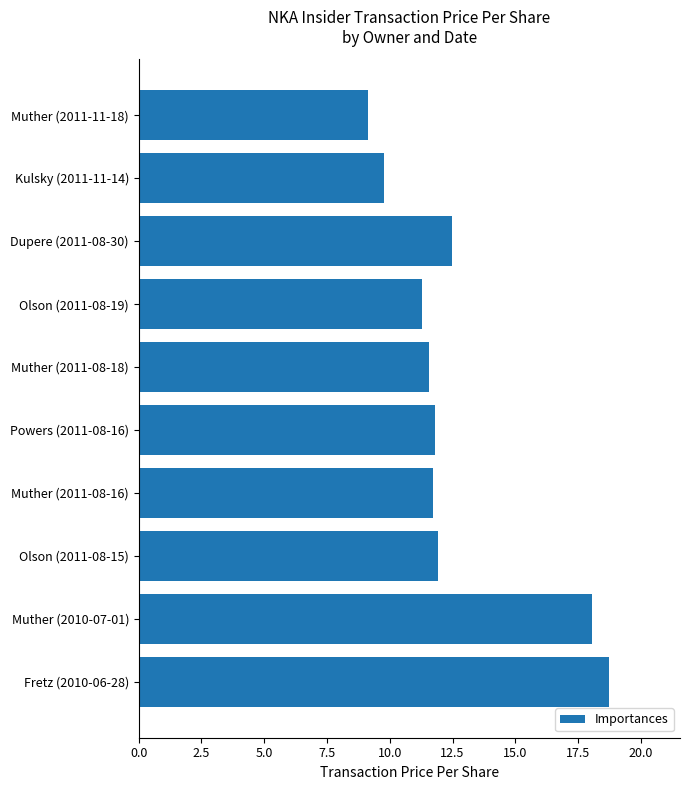

What is the ratio of the value at Dupere (2011-08-30) to the value at Muther (2011-08-16)?

1.1